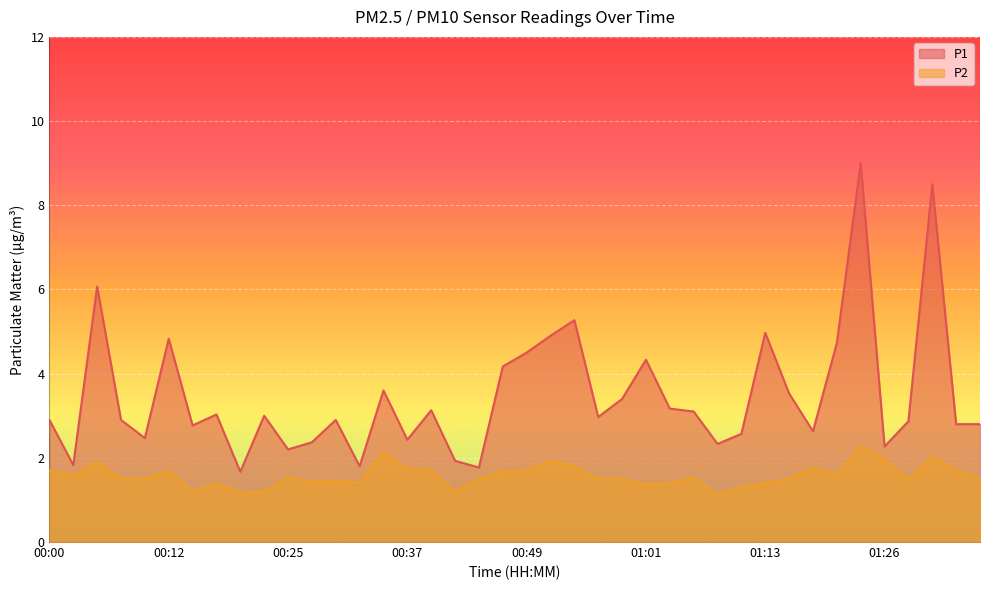

What is the difference between the maximum and minimum values in the P1 series?

7.3